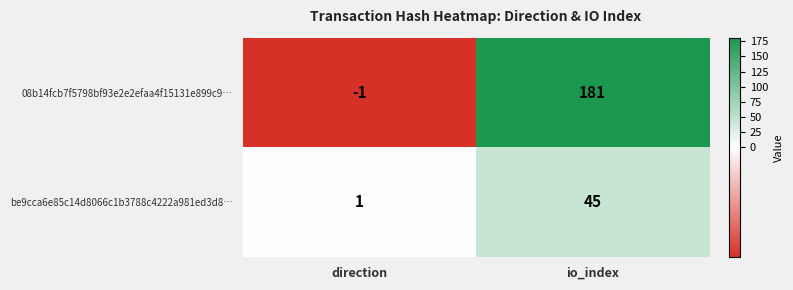

At which label is 08b14fcb7f5798bf93e2e2efaa4f15131e899c9… closest to 90?

direction